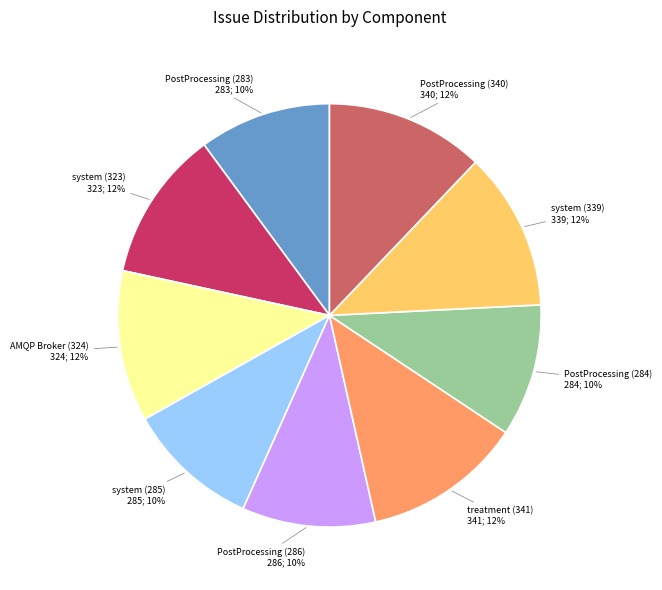

To the nearest percent, what is the difference between the largest and smallest slice percentages?

2%